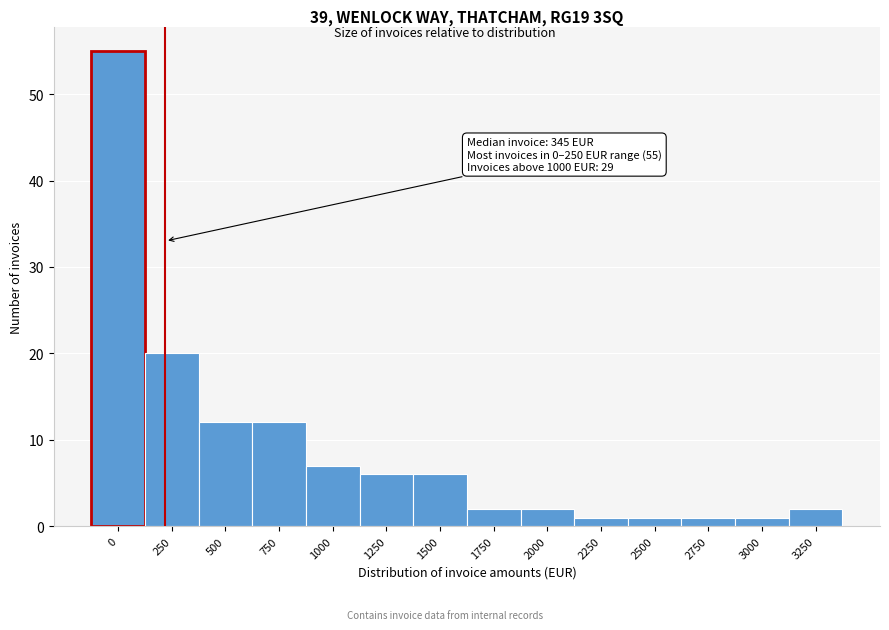

Reading left to right, what are all the values shown in this chart?

55	20	12	12	7	6	6	2	2	1	1	1	1	2